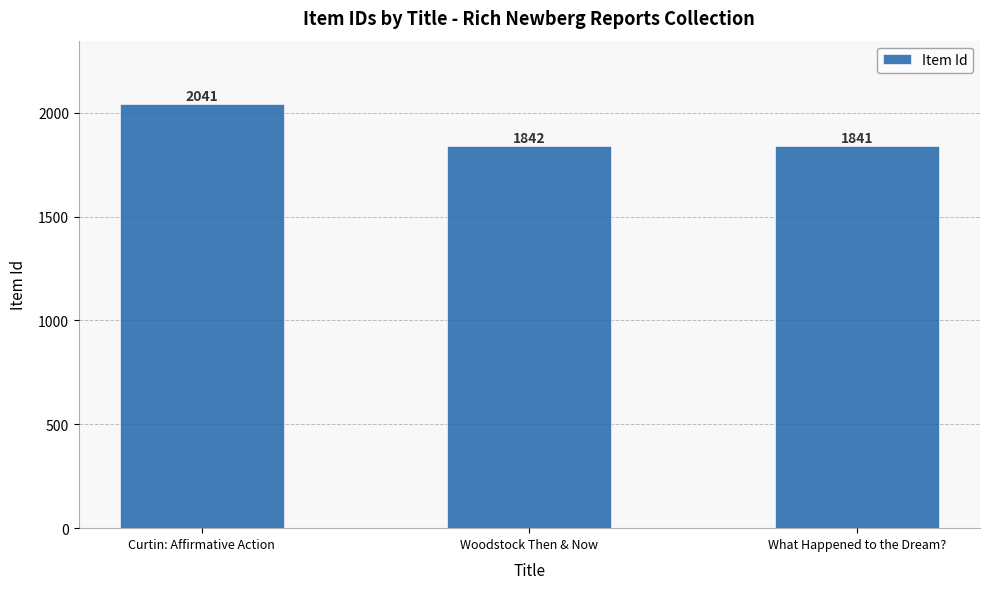

How many values are below 1842?

1